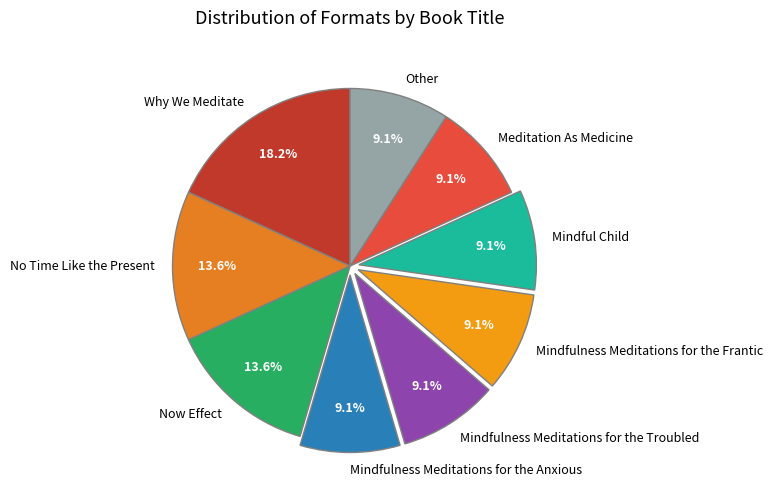

Is it true that Mindful Child is 9% of the pie?

True